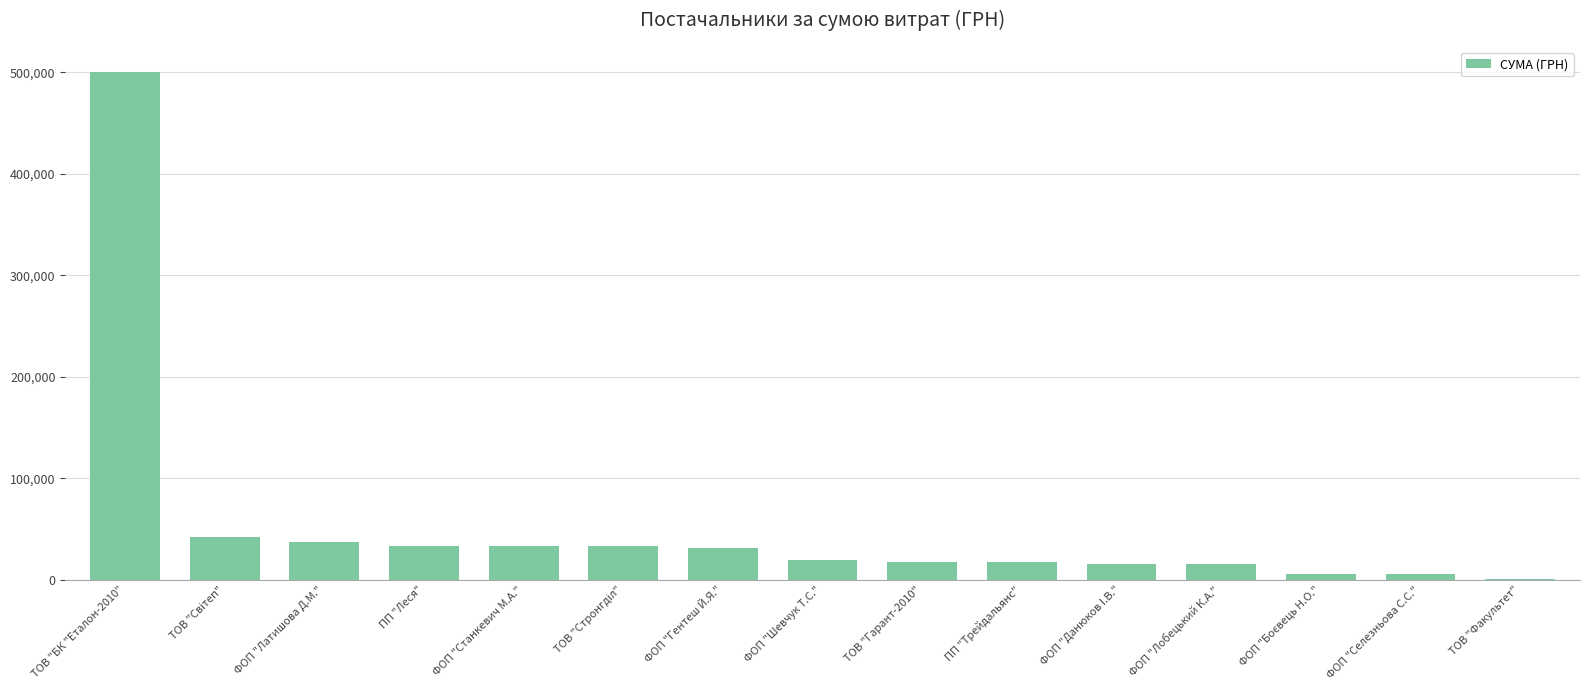

What is the sum of all values?

807204.4